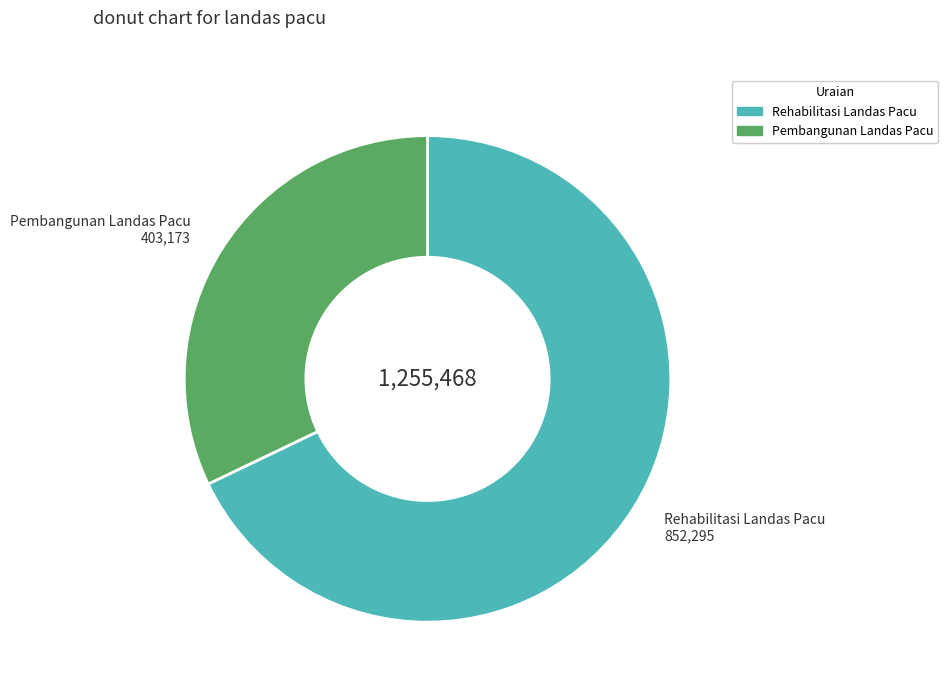

Which category has the biggest portion of the pie?

Rehabilitasi Landas Pacu